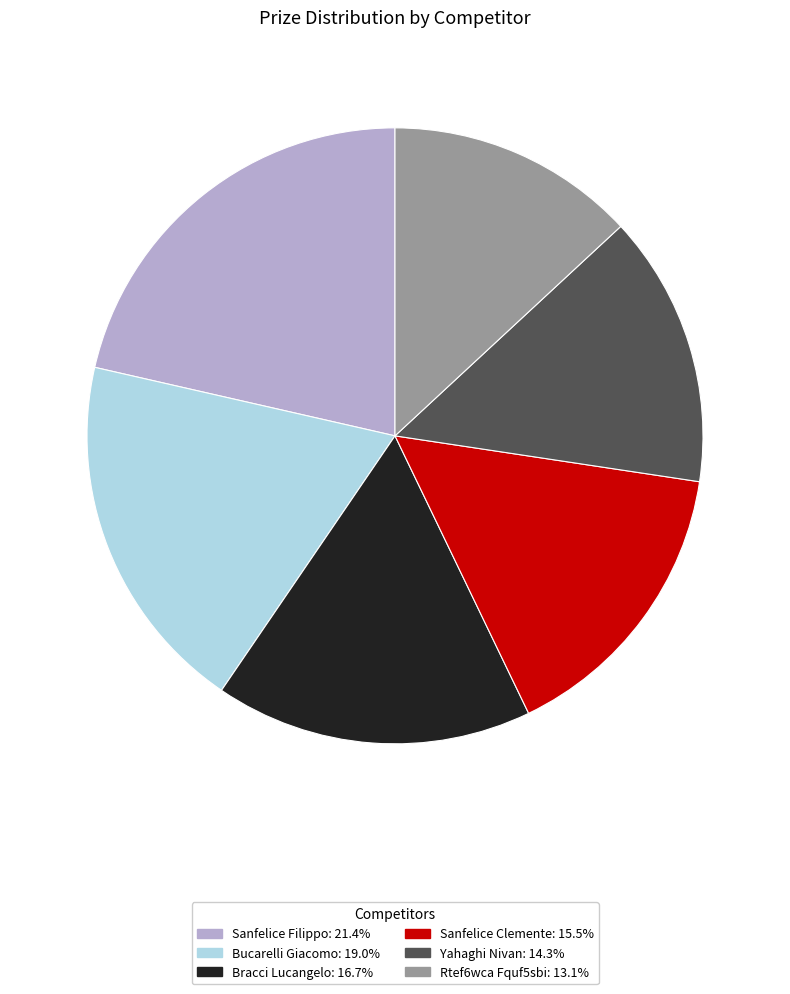

Combined, do Bucarelli Giacomo and Bracci Lucangelo account for over 50%?

No